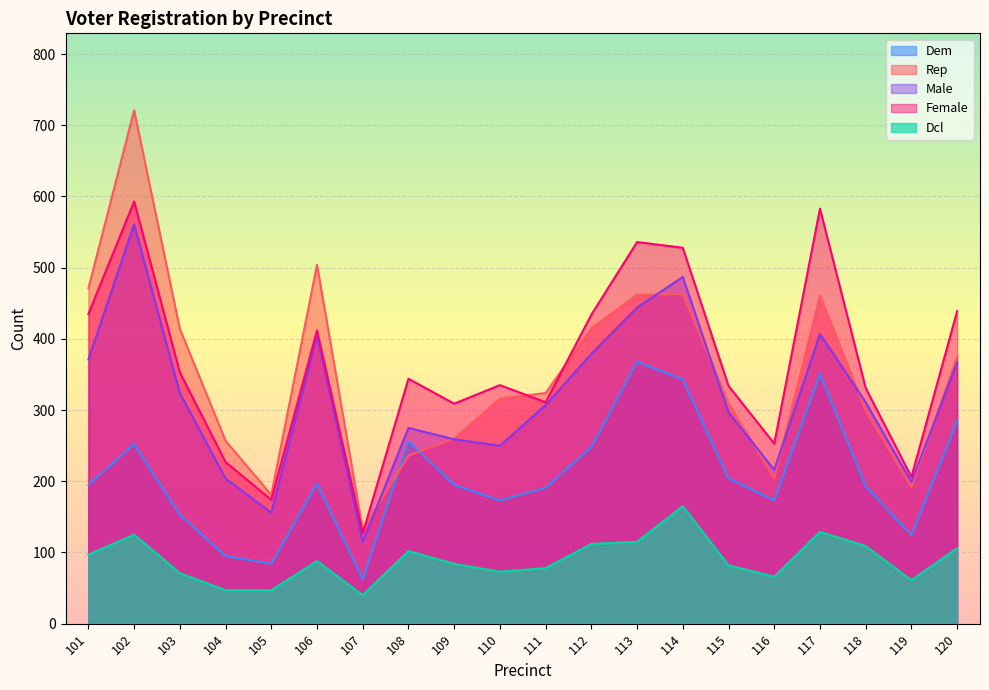

Rank the series by their maximum value, from highest to lowest.

Rep, Female, Male, Dem, Dcl